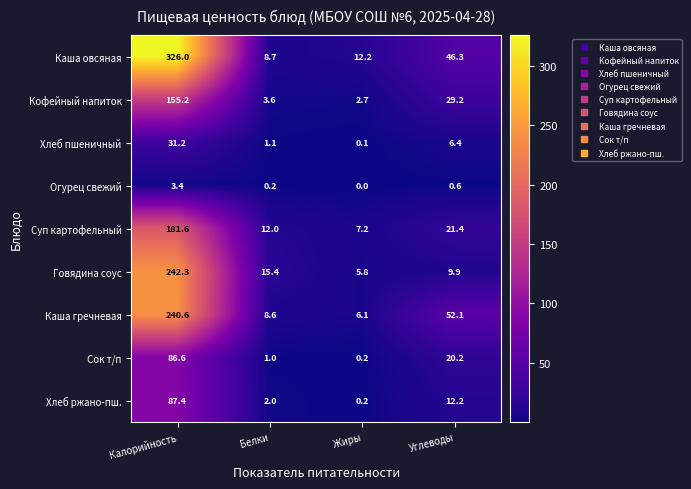

Which series has the largest total across all categories?

Каша овсяная